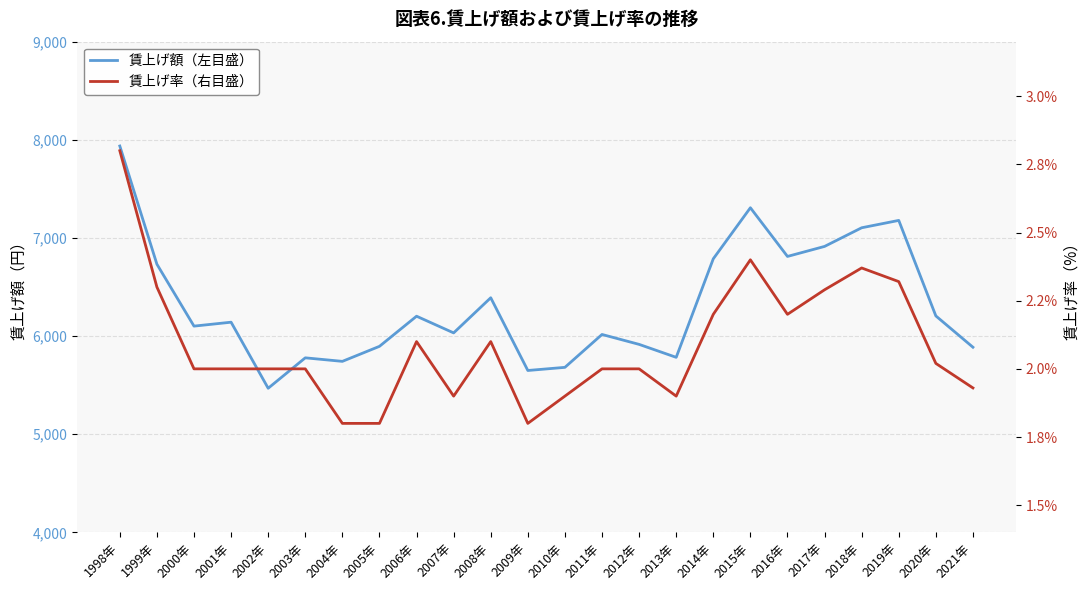

True or false: 賃上げ額（左目盛） and 賃上げ率（右目盛） intersect in this chart.

False